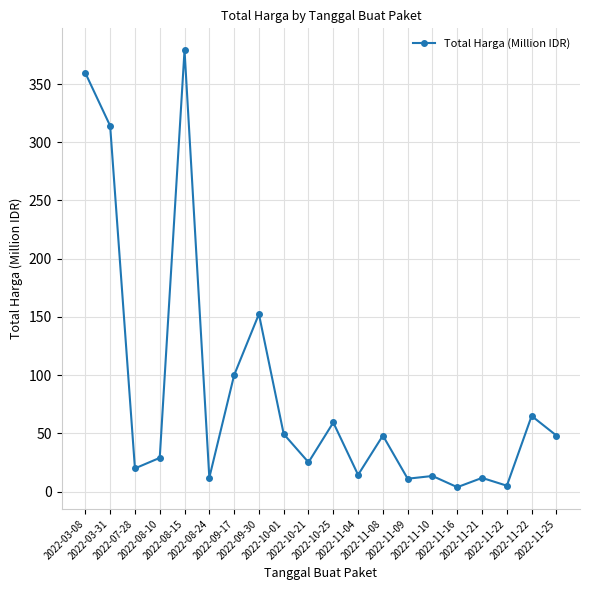

What is the label of the 1st point from the right?

2022-11-25